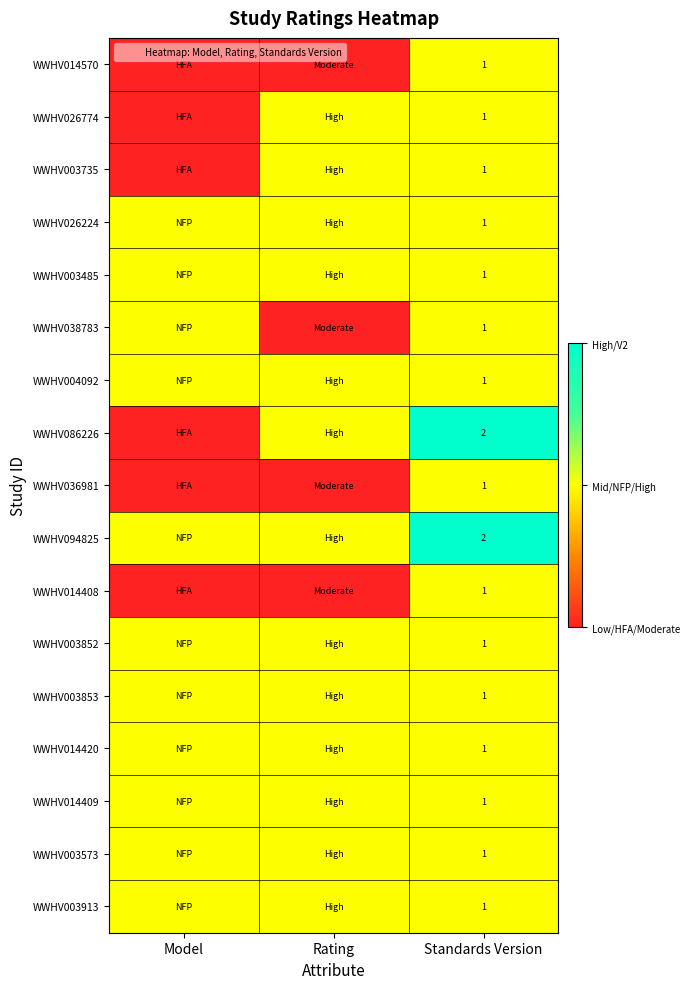

What is the highest value of the WWHV003573 series?

1